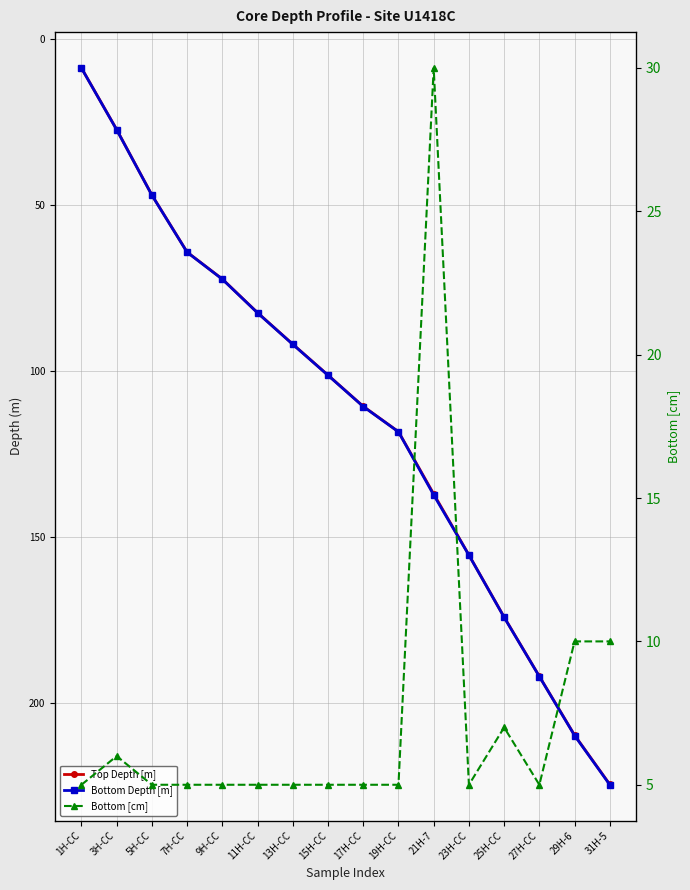

What position from the left is 27H-CC?

14